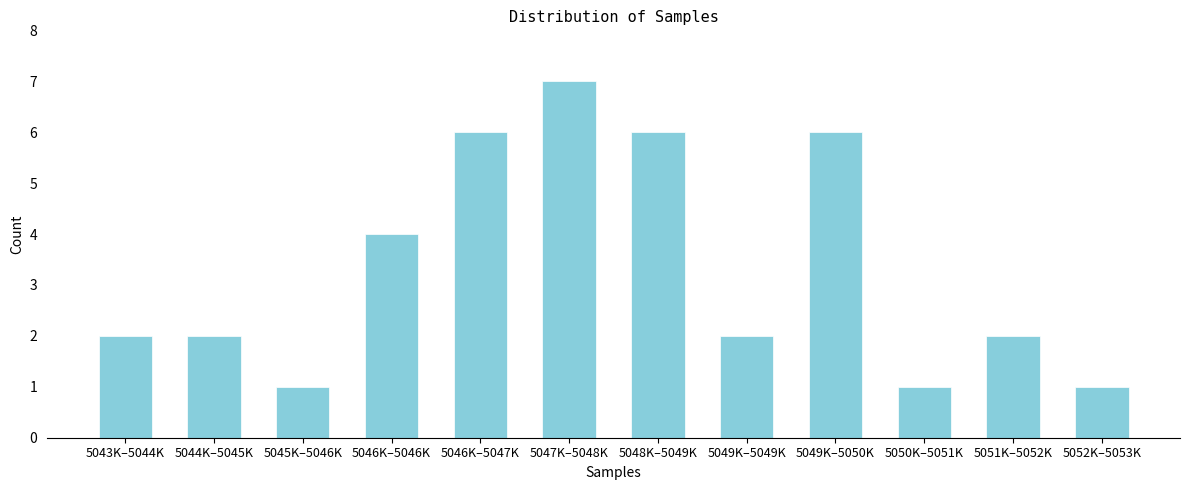

Reading left to right, extract all data points from this chart.

2	2	1	4	6	7	6	2	6	1	2	1